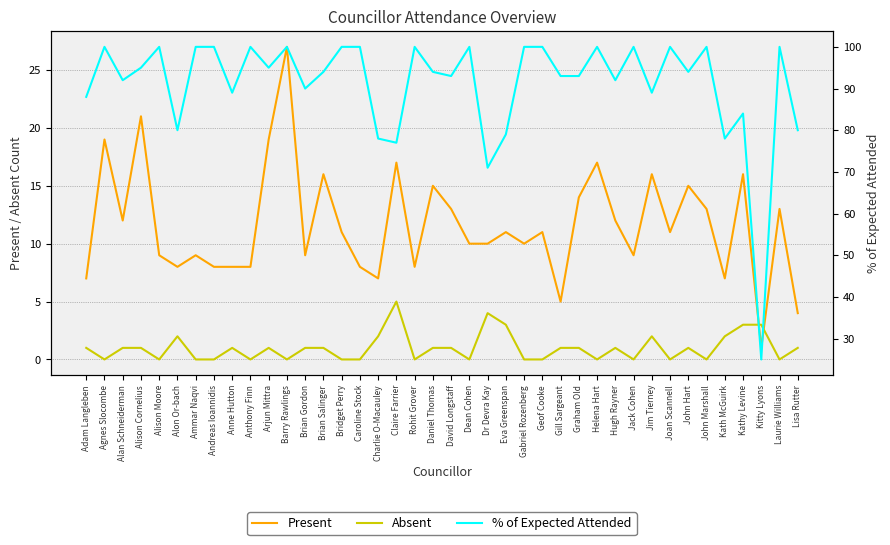

What value does the Absent series have at Lisa Rutter?

1